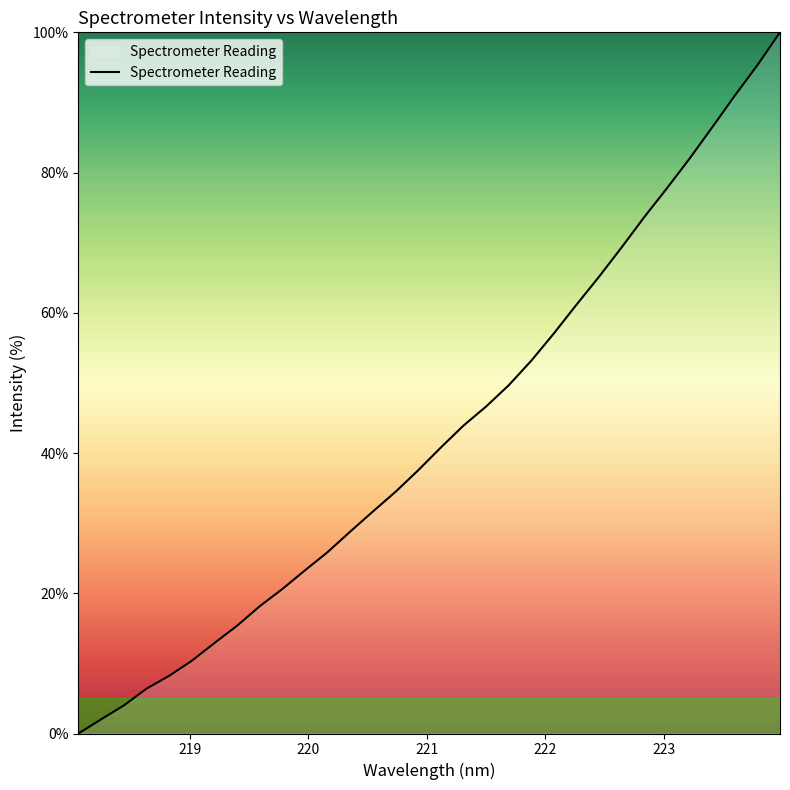

What is the difference between the maximum and minimum values?

100.0